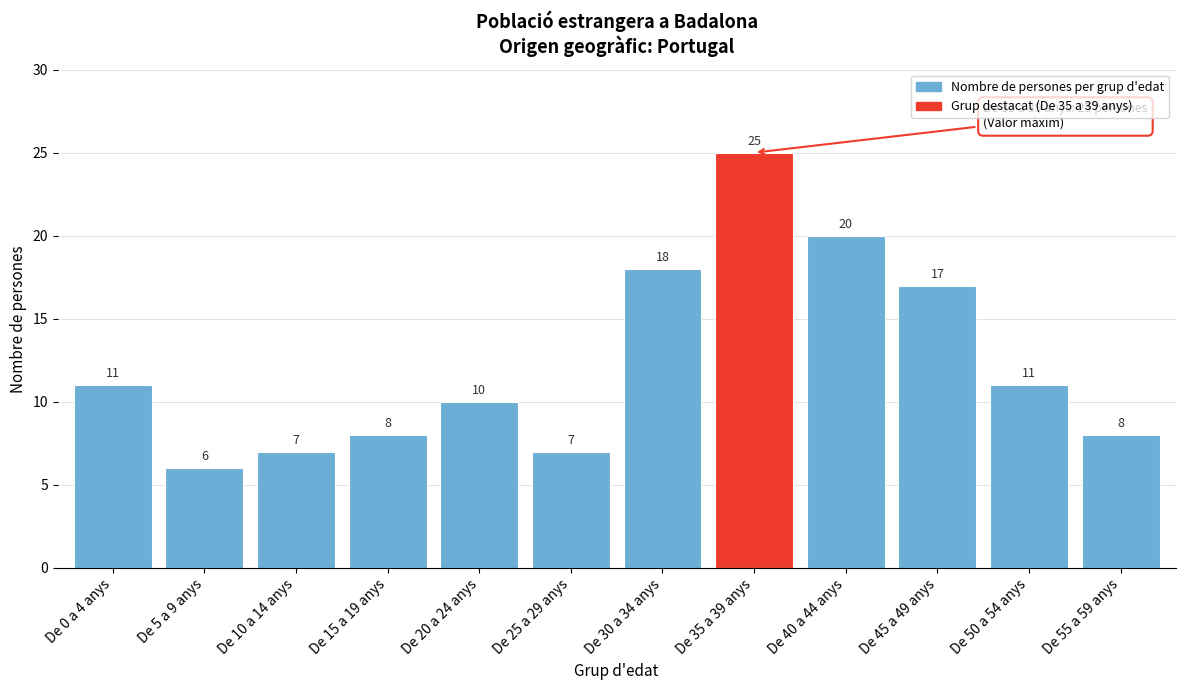

Reading left to right, what are all the values shown in this chart?

De 0 a 4 anys=11	De 5 a 9 anys=6	De 10 a 14 anys=7	De 15 a 19 anys=8	De 20 a 24 anys=10	De 25 a 29 anys=7	De 30 a 34 anys=18	De 35 a 39 anys=25	De 40 a 44 anys=20	De 45 a 49 anys=17	De 50 a 54 anys=11	De 55 a 59 anys=8